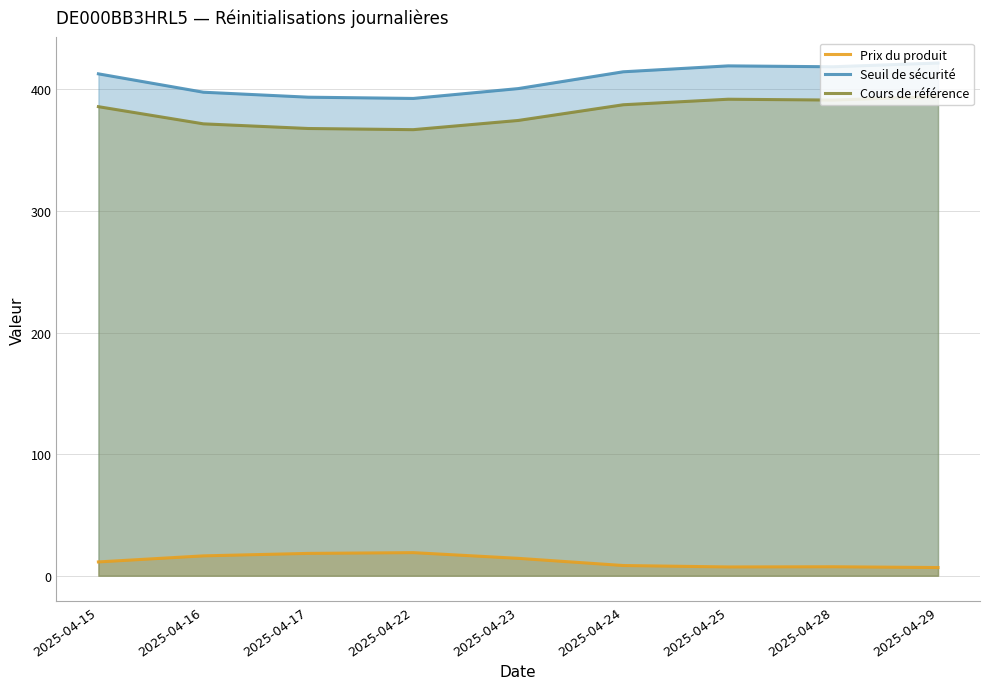

Where is Cours de référence nearest to the value 380?

2025-04-23